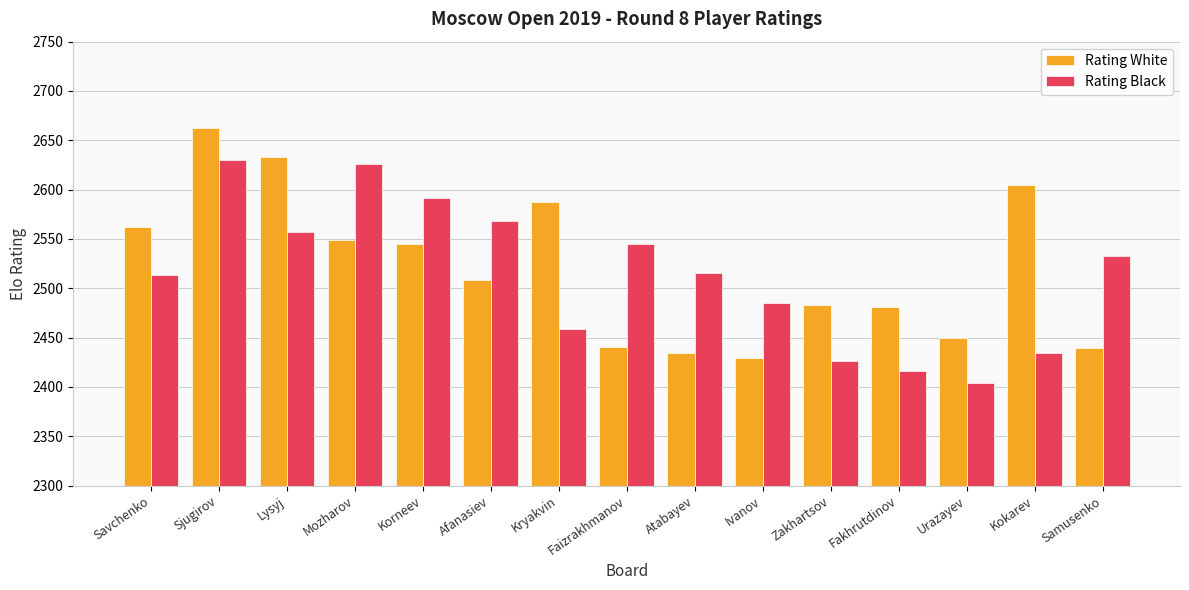

What is the total value across all series at Afanasiev?

5076